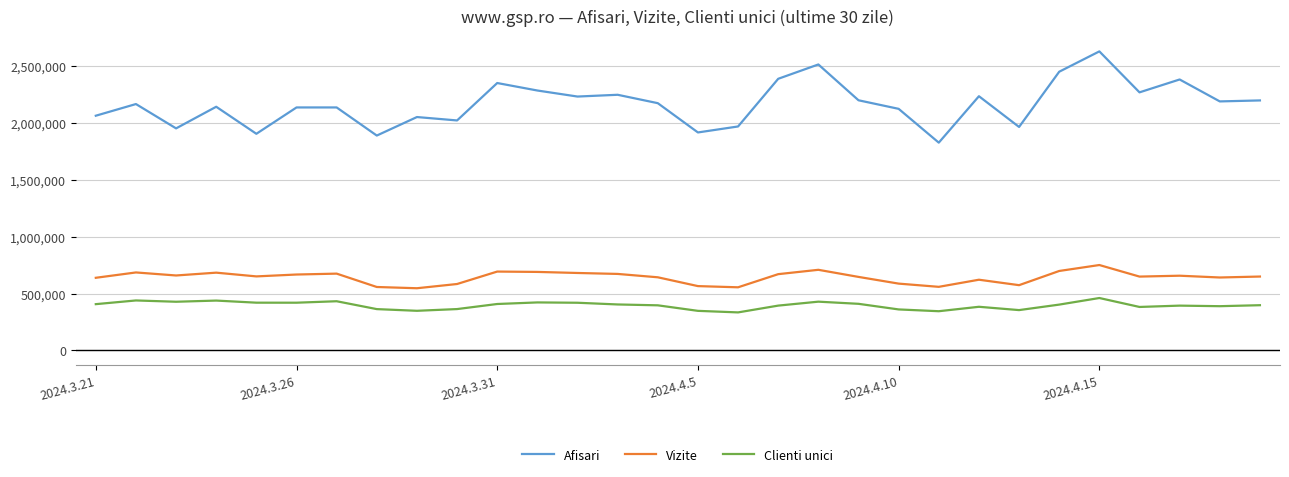

Which series has the largest range (max minus min)?

Afisari